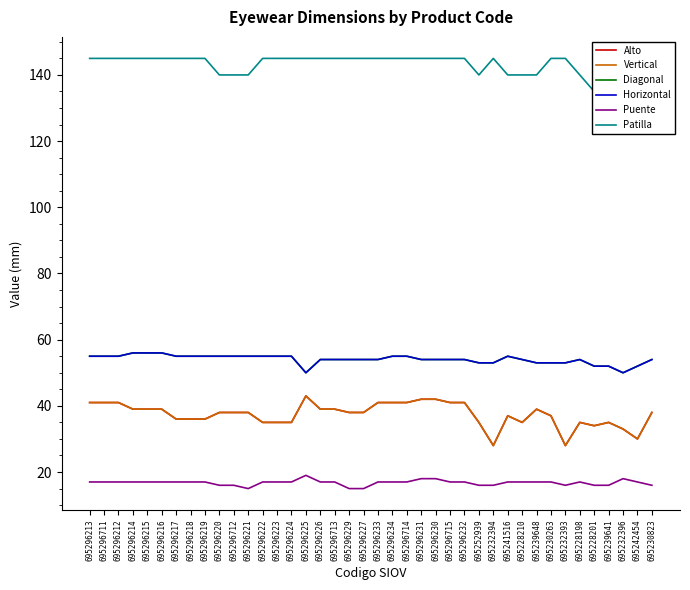

What is the value of the Diagonal point at the 12th from the left?

55